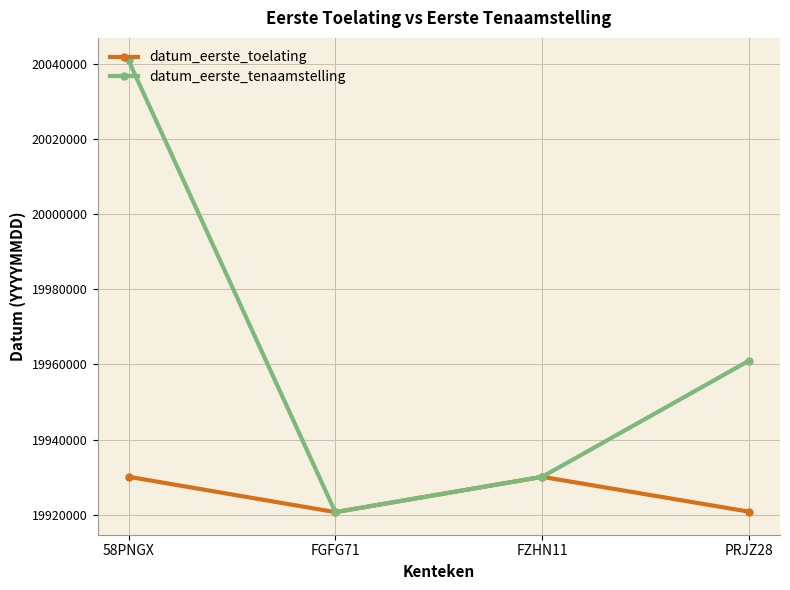

What is the greatest value displayed?

20040903